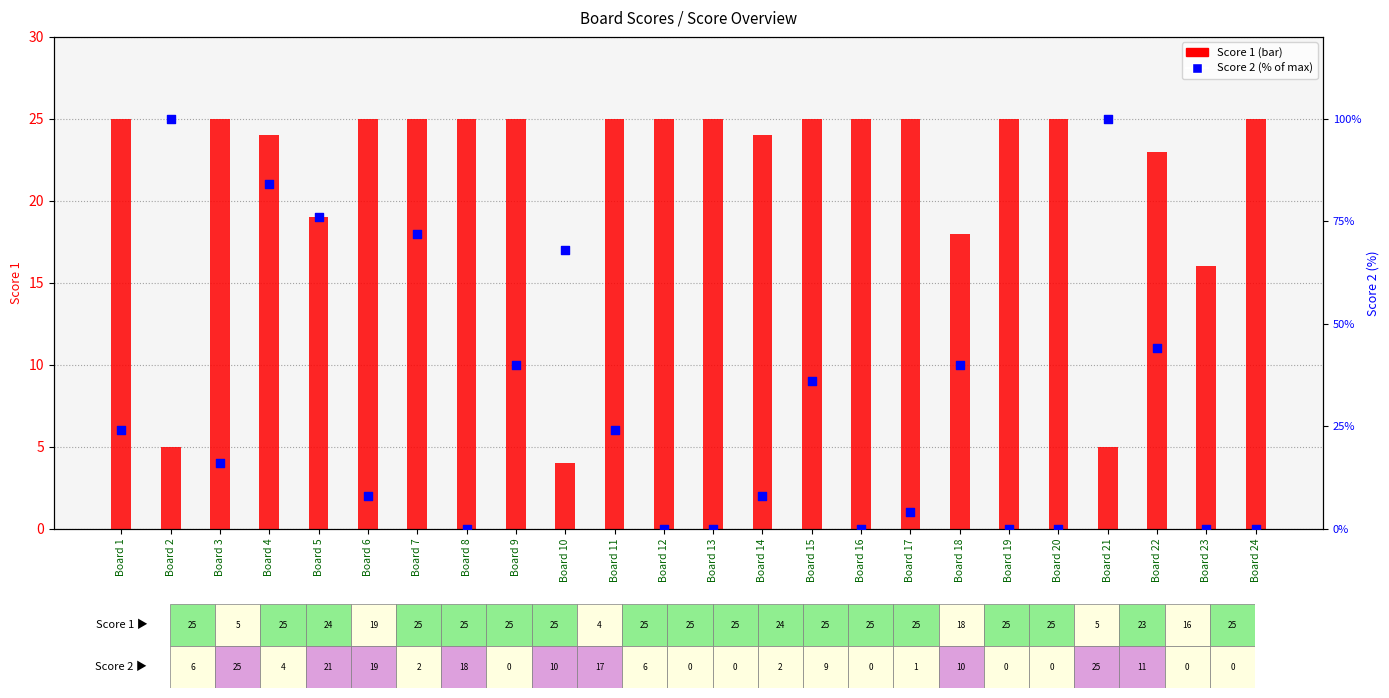

What are all the series names shown in the legend?

Score 1, Score 2